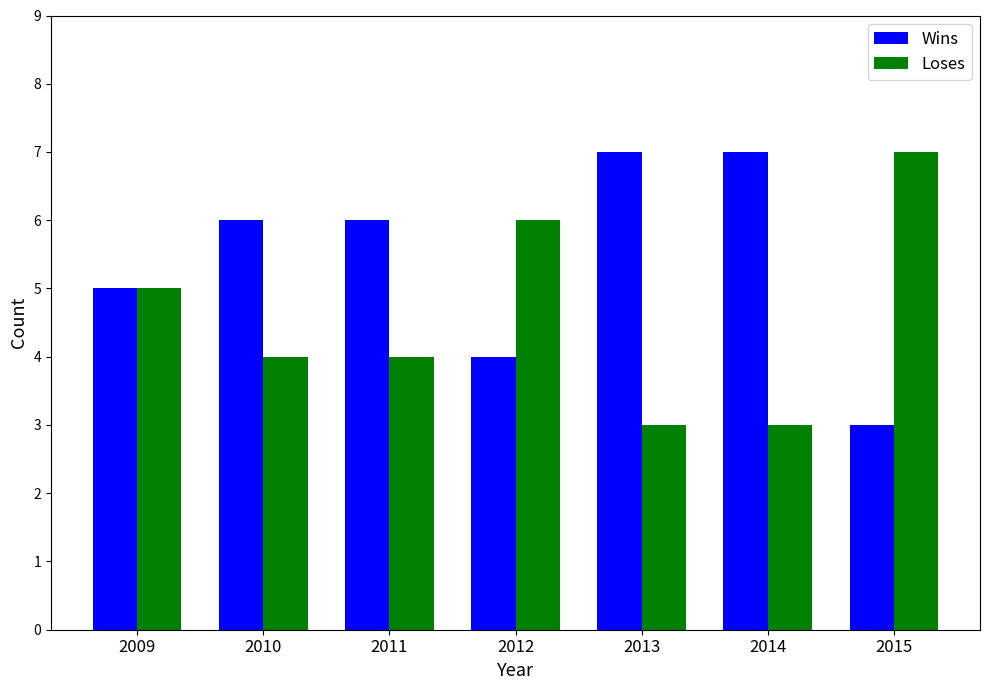

Reading right to left, transcribe all the data shown in this chart.

Wins: 3	7	7	4	6	6	5
Loses: 7	3	3	6	4	4	5